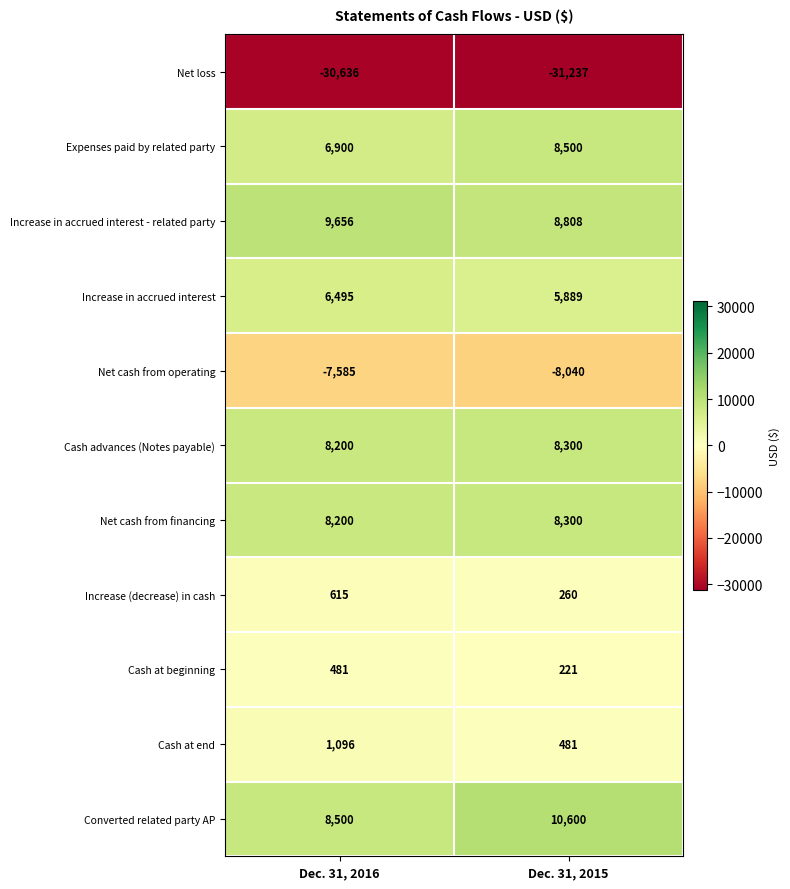

Which series has the largest total across all categories?

Converted related party AP